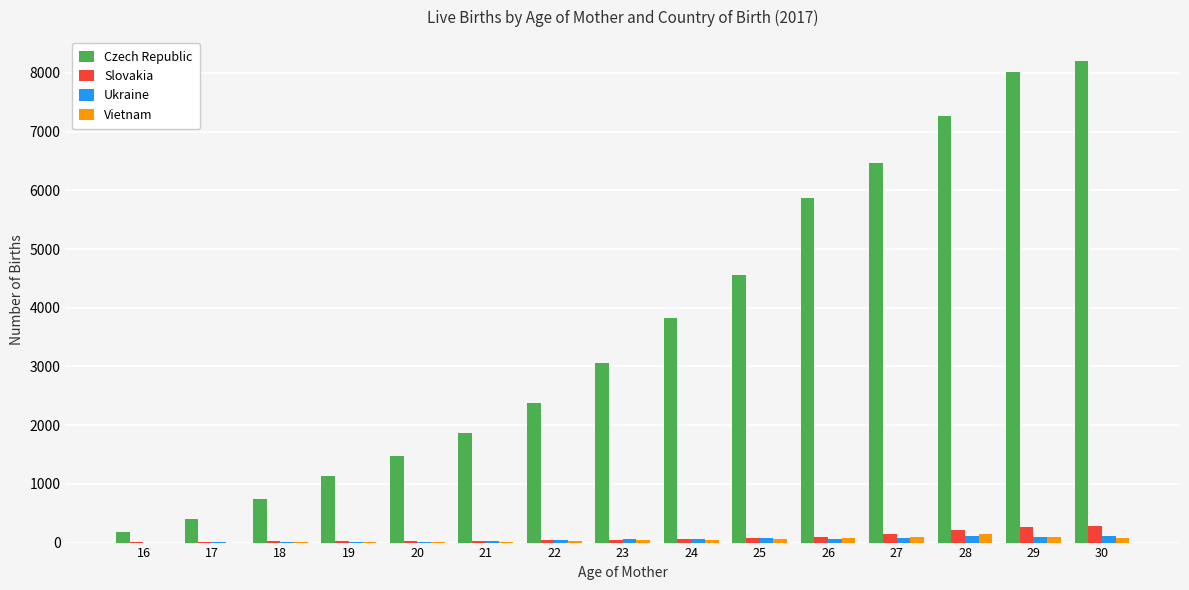

What is the total value across all series at 21?

1935